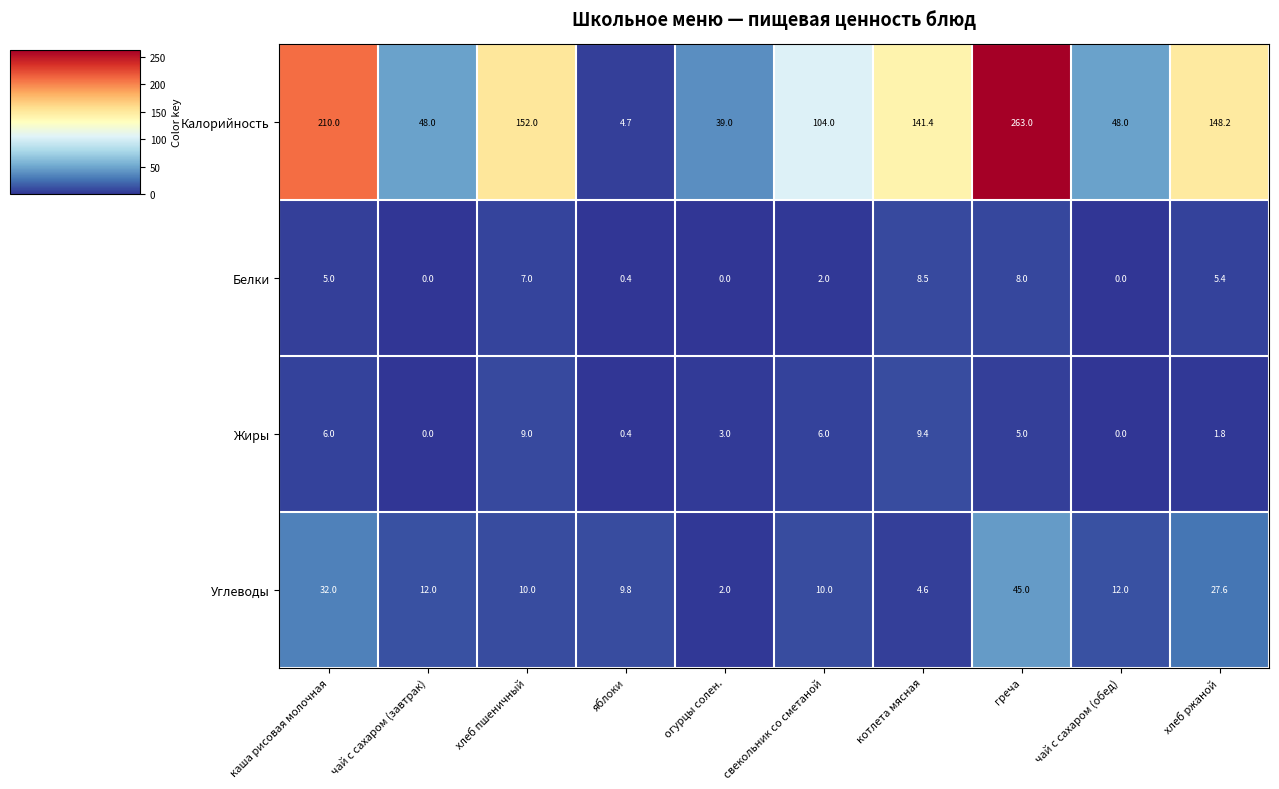

Which series changed the most between каша рисовая молочная and яблоки?

Калорийность